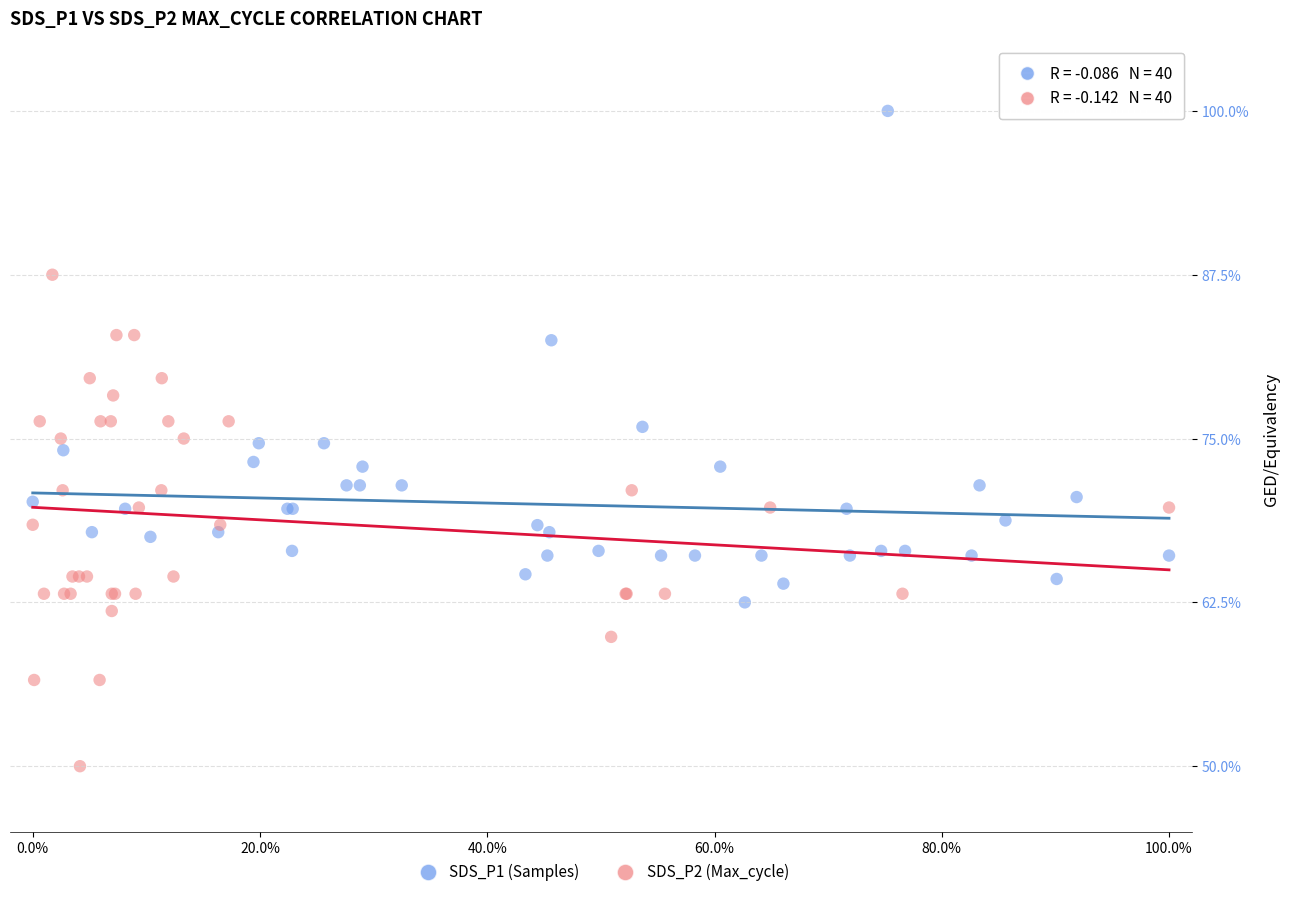

What are all the series names shown in the legend?

SDS_P1 (Samples), SDS_P2 (Max_cycle)